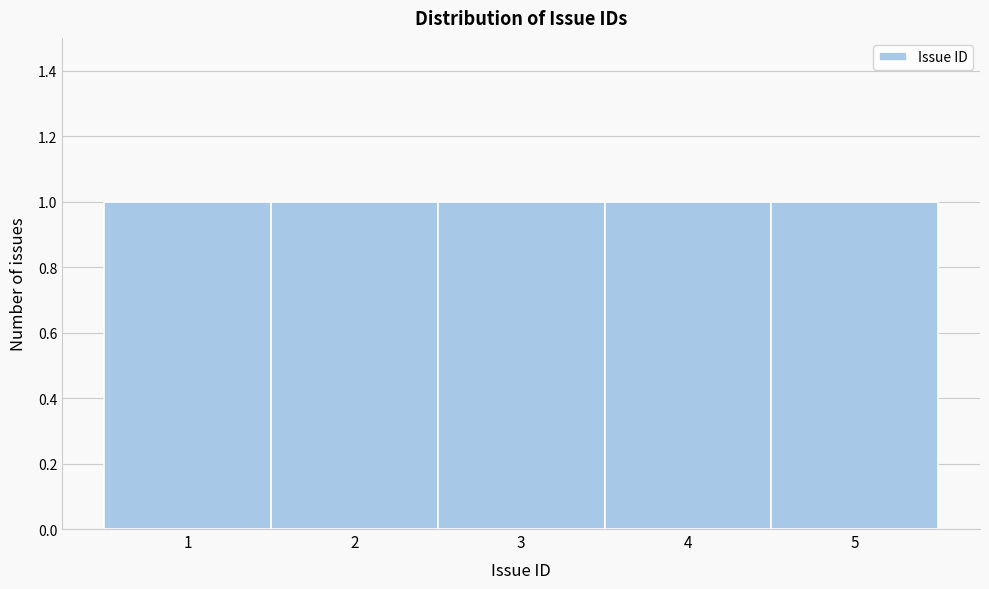

How tall is the bar that spans 1.5 to 2.5 on the x-axis? The values are not printed on the chart, so give them approximately, as read against the axis.

1